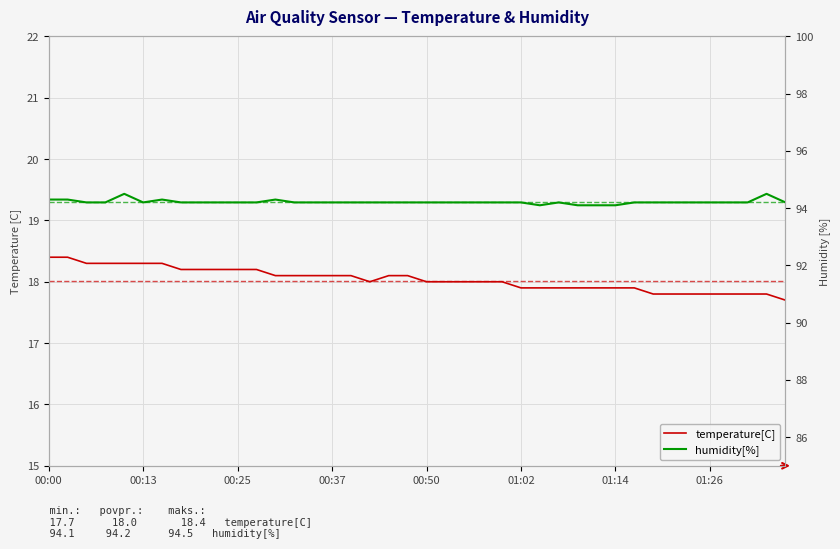

How many values in the temperature[C] series are below 18?

15